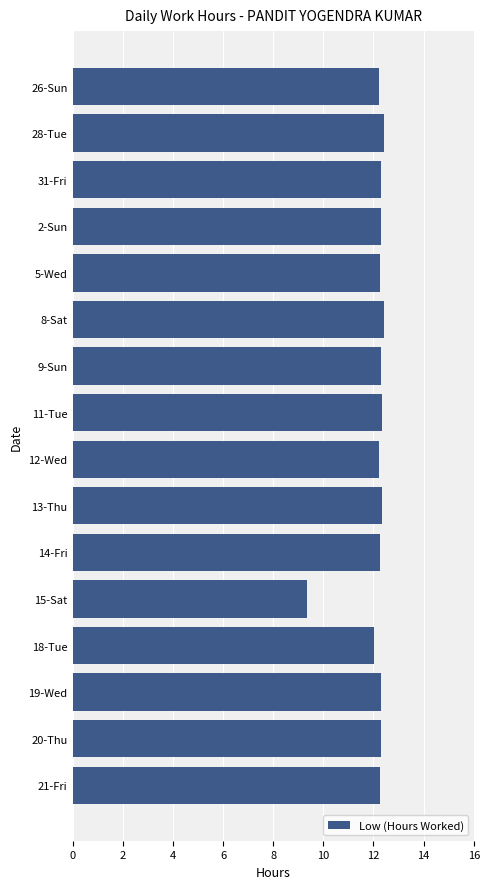

Are the bars horizontal?

Yes